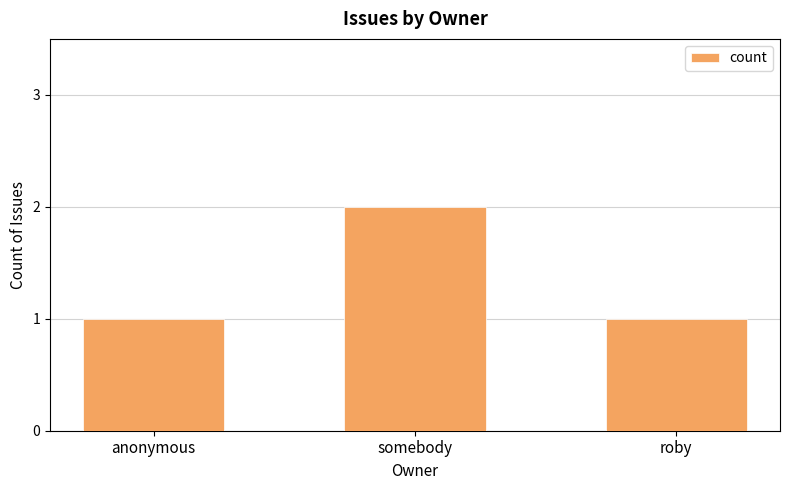

What is the value of the 1st bar from the left?

1